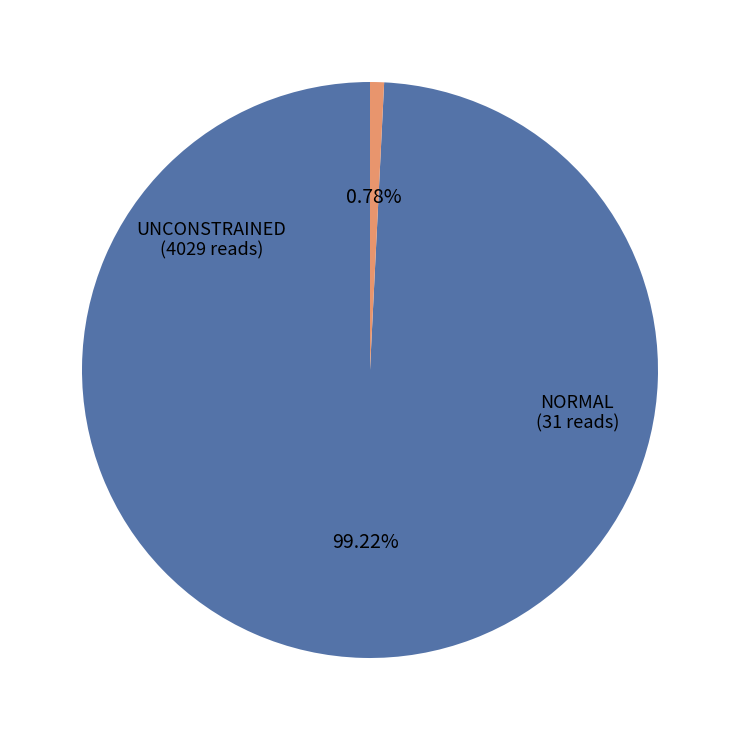

Does any single category account for the majority?

Yes